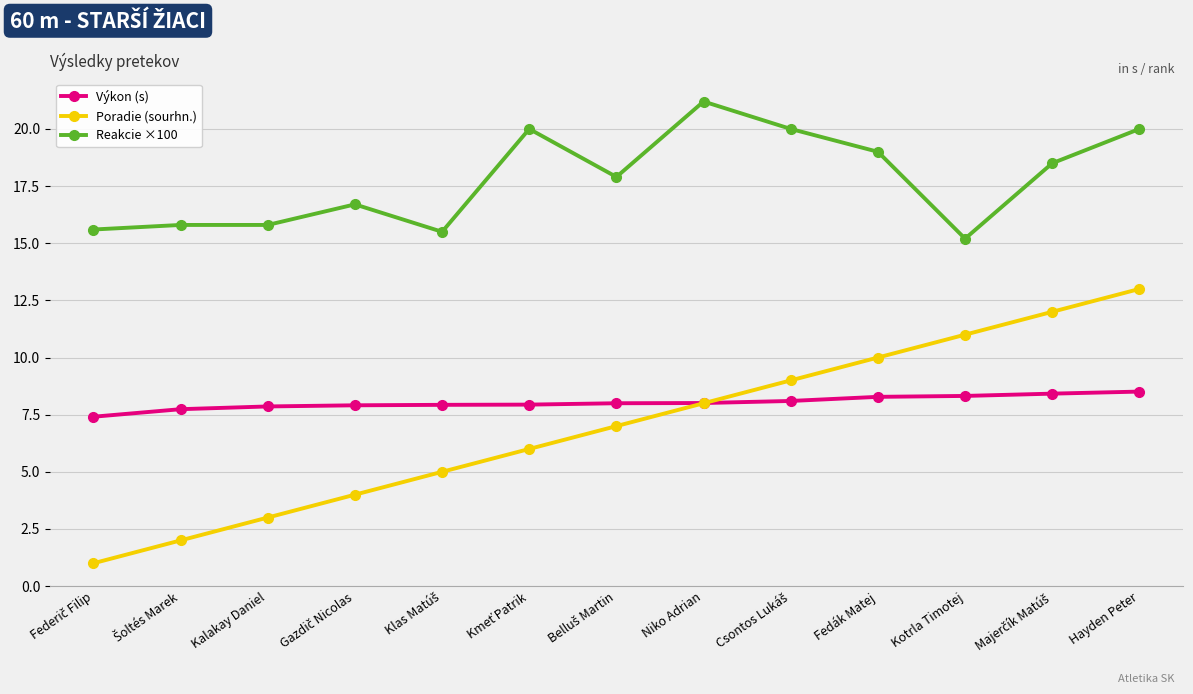

What is the difference between the second highest and second lowest values in the Reakcie ×100 series?

4.5